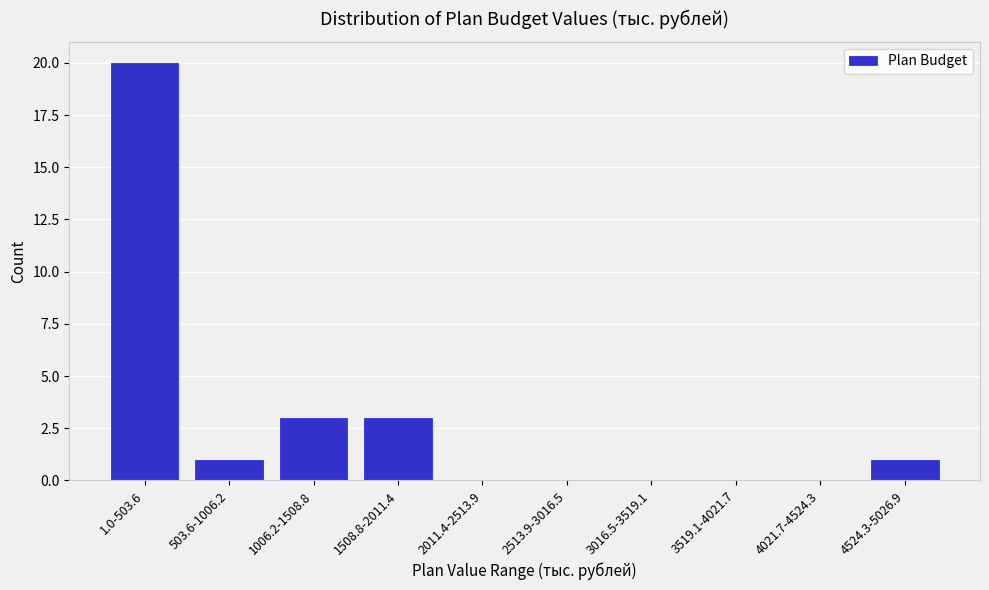

Reading right to left, transcribe all the data shown in this chart.

4524.3-5026.9=1	4021.7-4524.3=0	3519.1-4021.7=0	3016.5-3519.1=0	2513.9-3016.5=0	2011.4-2513.9=0	1508.8-2011.4=3	1006.2-1508.8=3	503.6-1006.2=1	1.0-503.6=20